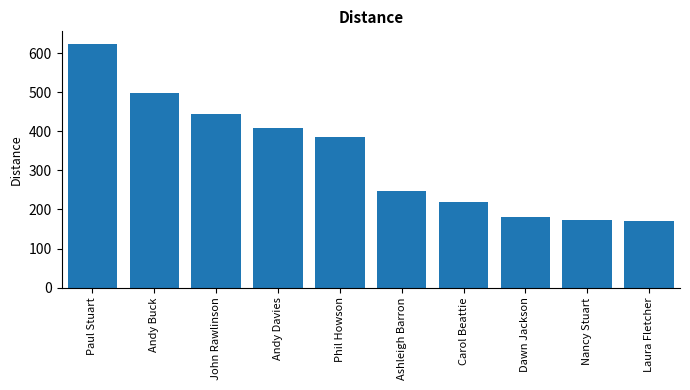

What is the greatest value displayed?

625.3